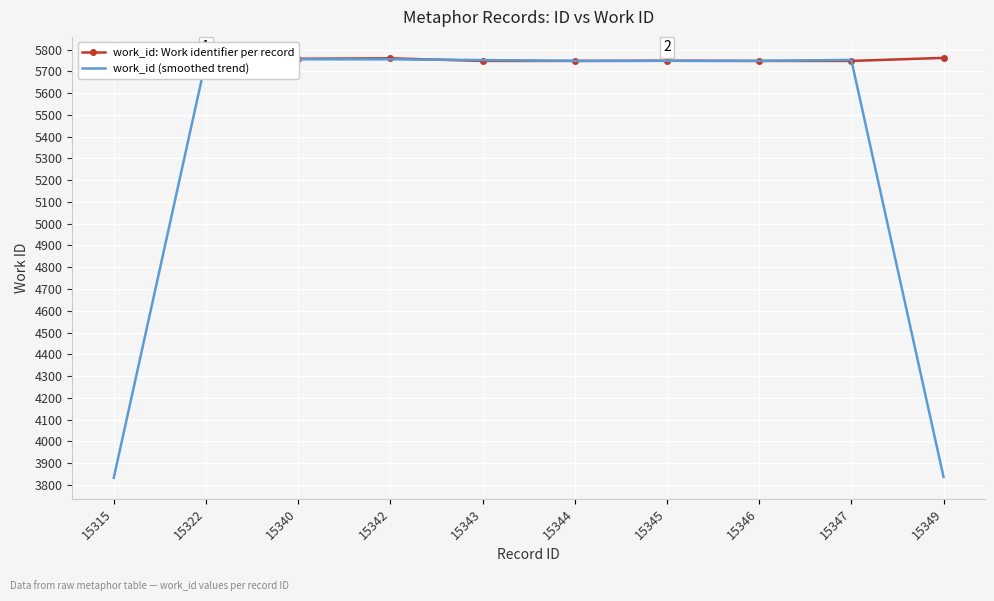

Reading left to right, extract all data points from this chart.

work_id: Work identifier per record: 5749.0	5749.0	5758.0	5760.0	5748.0	5748.0	5749.0	5748.0	5748.0	5762.0
work_id (smoothed trend): 3832.7	5752.0	5755.7	5755.3	5752.0	5748.3	5748.3	5748.3	5752.7	3836.7